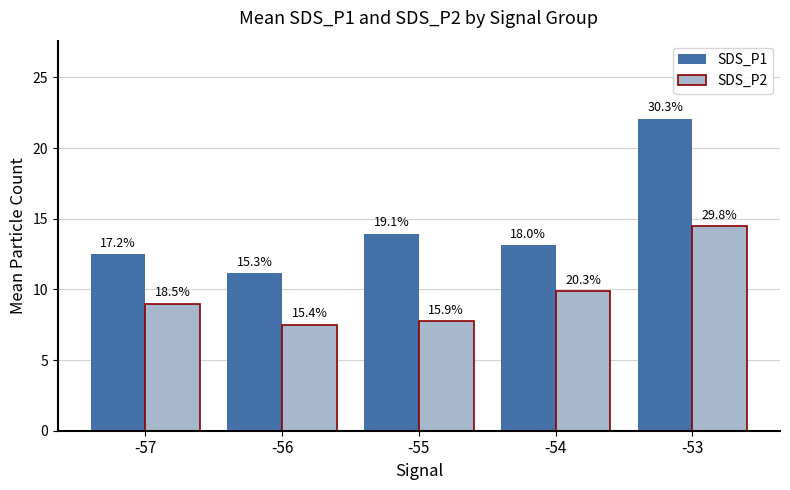

Does the chart contain any negative values?

No